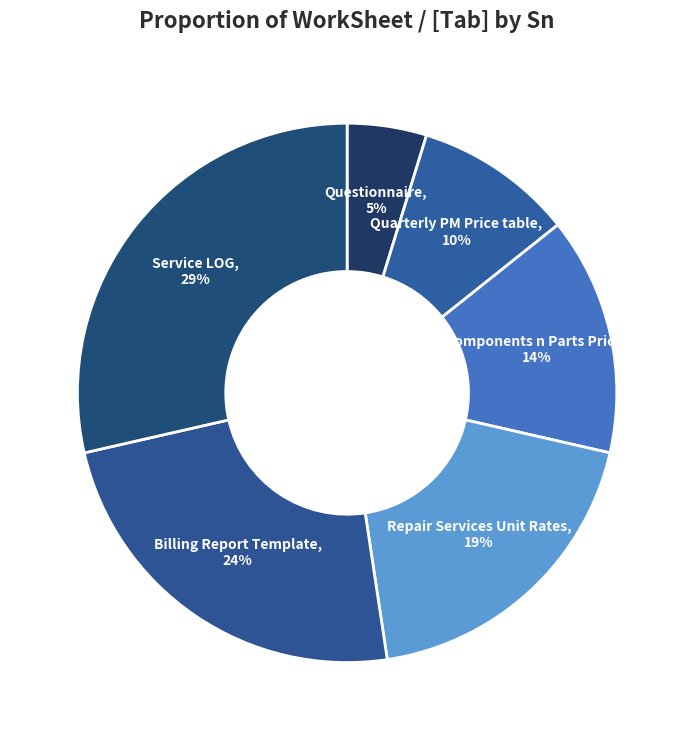

To the nearest percent, what is the average slice percentage?

17%